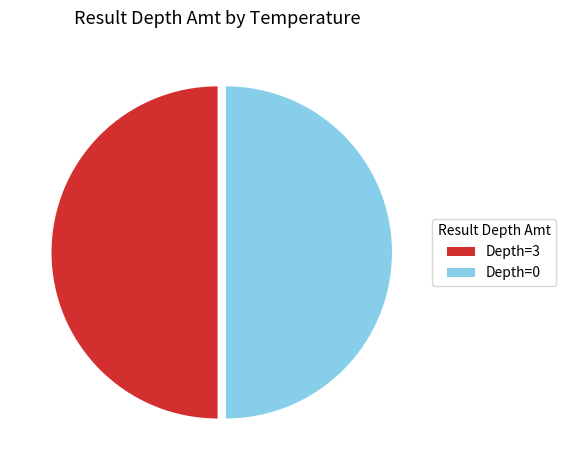

What is the ratio of the value at Depth=0 to the value at Depth=3?

1.0